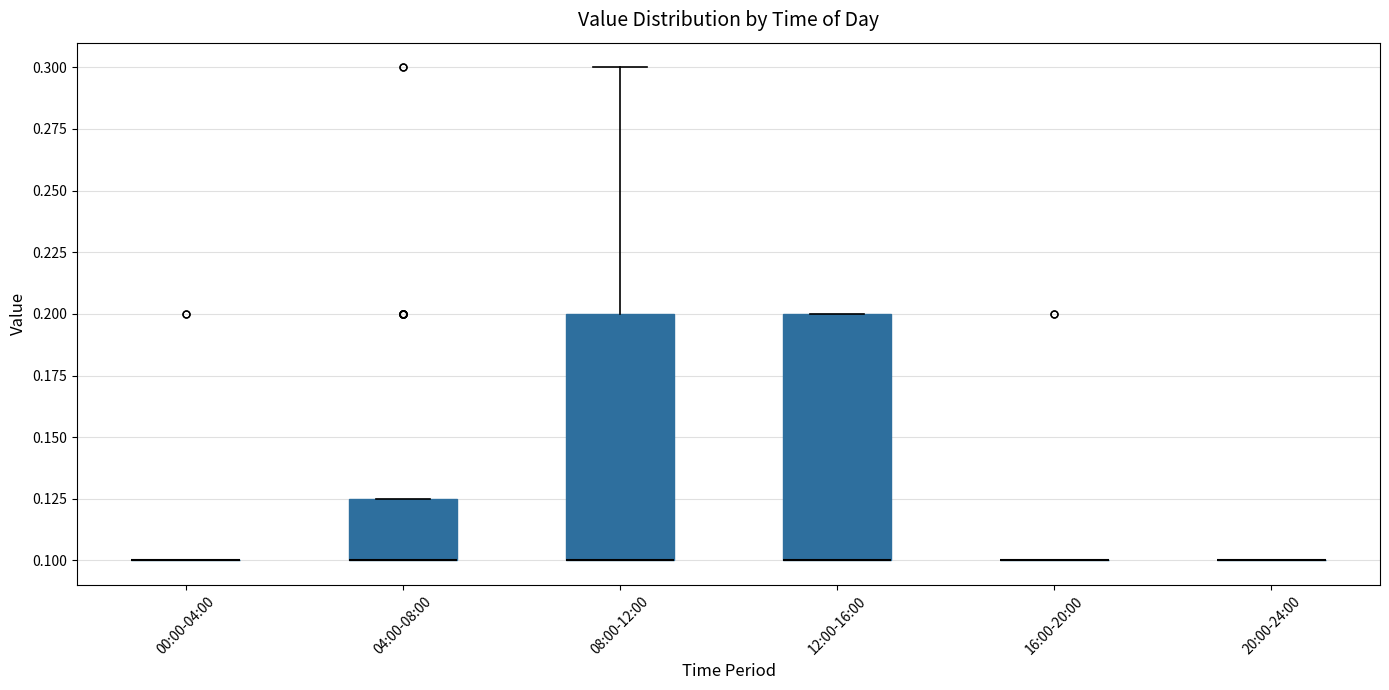

Reading left to right, read every box against the y-axis: the position of its median line, the range the box covers, and the ends of its whiskers. The values are not printed on the chart, so give them approximately, as read against the axis.

00:00-04:00: box collapsed to a line at 0.100, whiskers 0.100 to 0.100
04:00-08:00: median 0.100 (drawn on the box's lower edge), box 0.100 to 0.125, whiskers 0.100 to 0.125
08:00-12:00: median 0.100 (drawn on the box's lower edge), box 0.100 to 0.200, whiskers 0.100 to 0.300
12:00-16:00: median 0.100 (drawn on the box's lower edge), box 0.100 to 0.200, whiskers 0.100 to 0.200
16:00-20:00: box collapsed to a line at 0.100, whiskers 0.100 to 0.100
20:00-24:00: box collapsed to a line at 0.100, whiskers 0.100 to 0.100